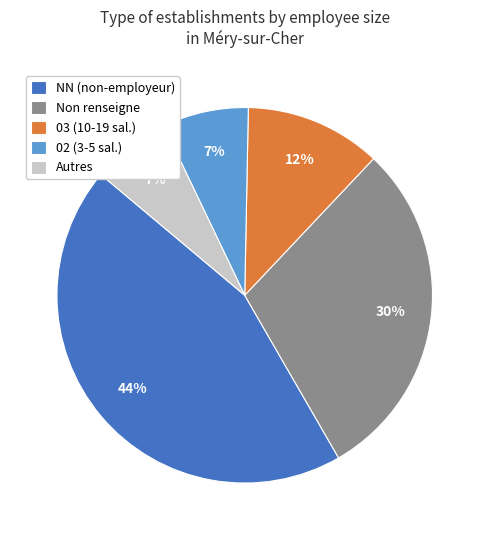

To the nearest percent, what is the average slice percentage?

20%